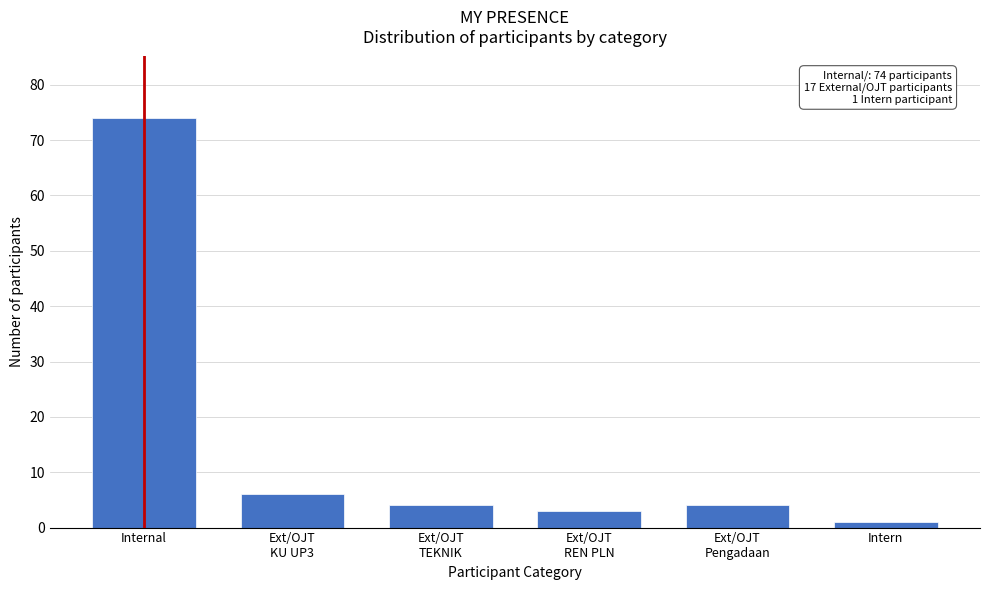

Reading left to right, list all the values displayed in this chart.

74	6	4	3	4	1